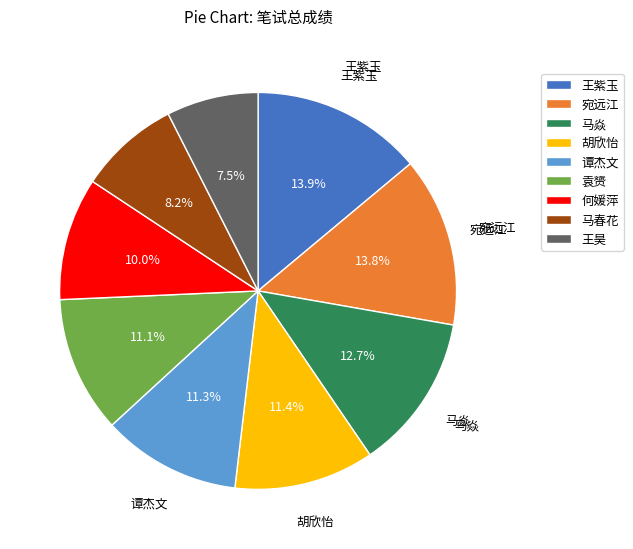

To the nearest percent, what portion does 谭杰文 represent?

11%